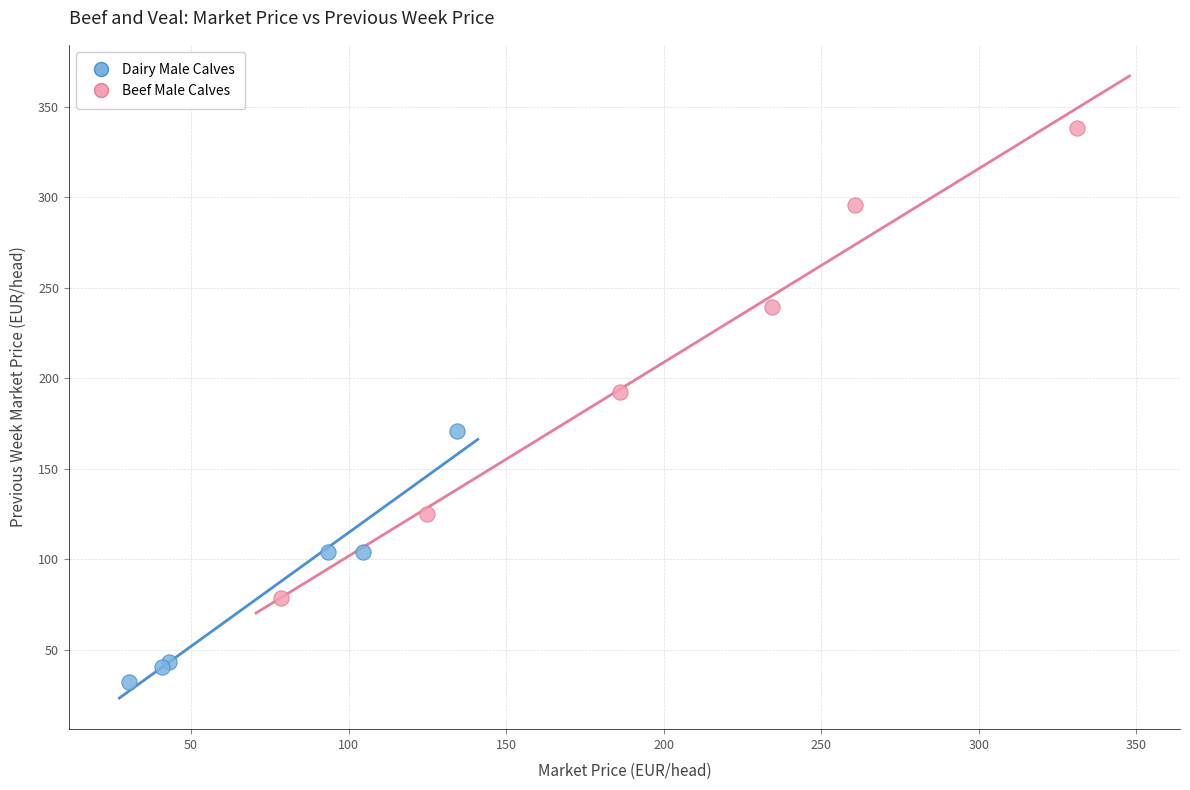

Which series has the widest spread of Y values?

Beef Male Calves